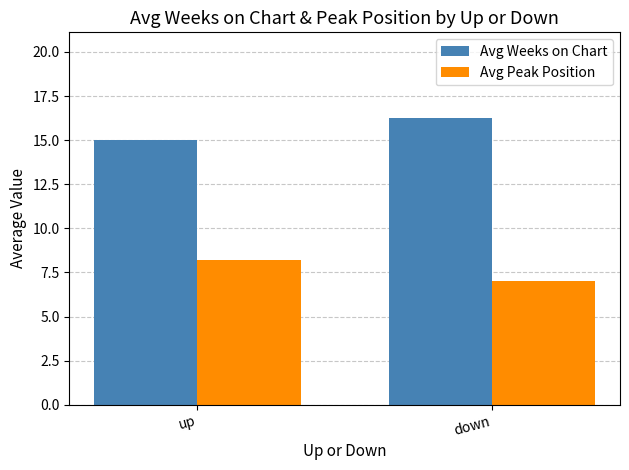

At how many categories does at least one series exceed 11?

2